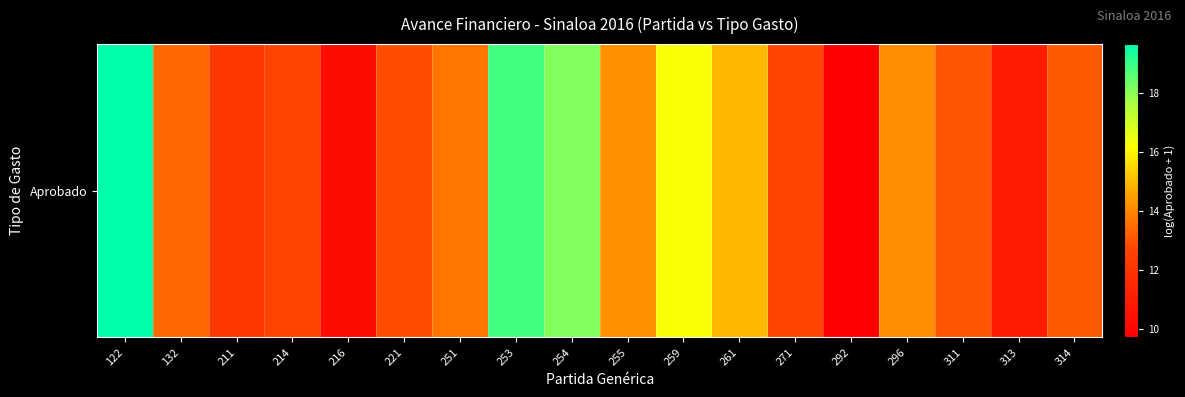

Read the value at 292.

9.7